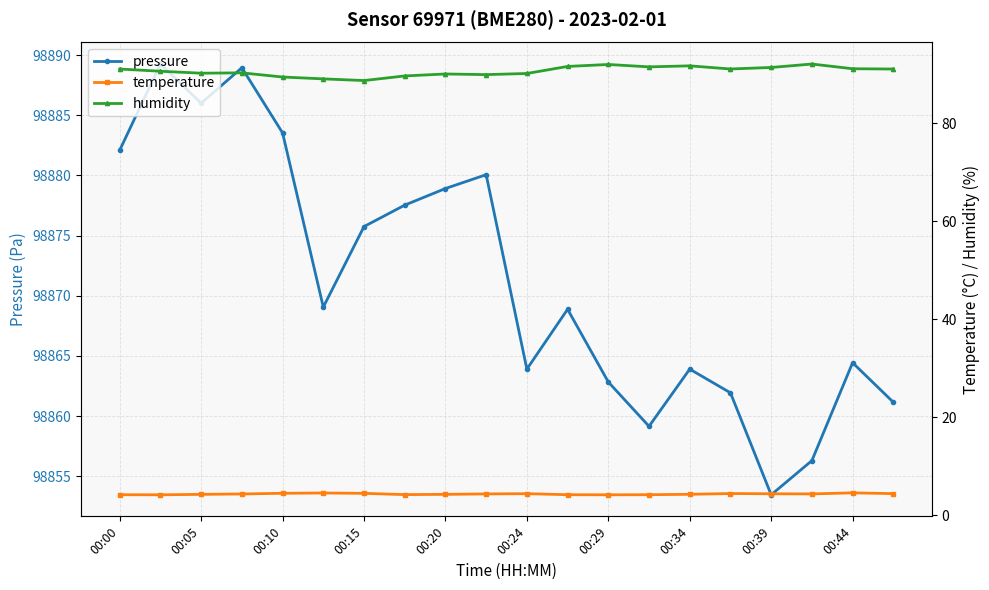

How many data points in humidity are above 91?

10